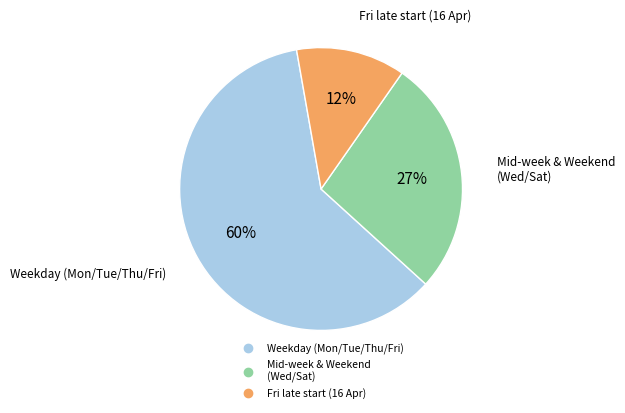

To the nearest percent, what is the average slice percentage?

33%